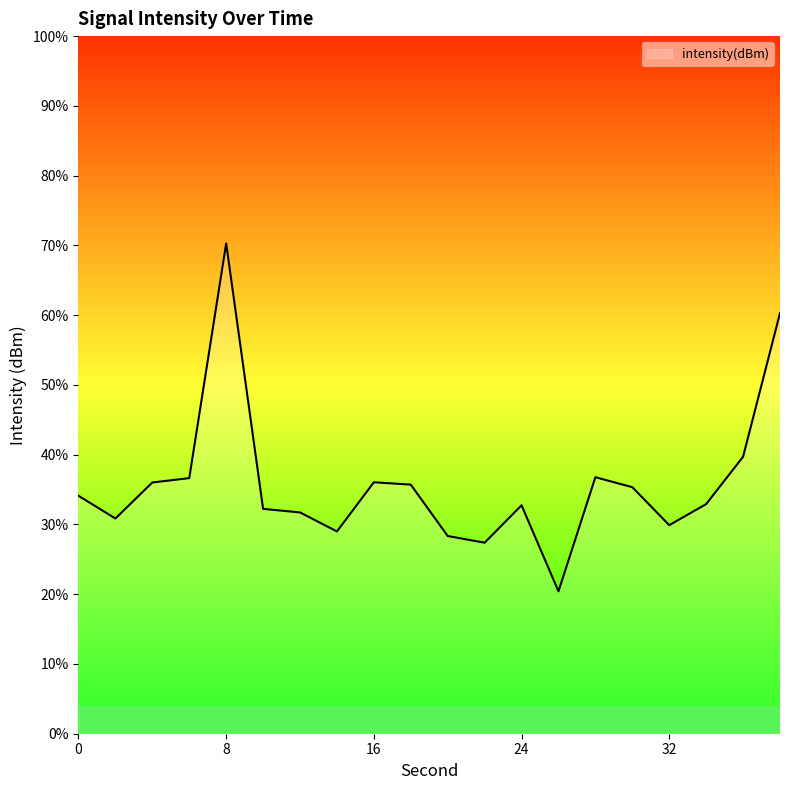

True or false: the data shows -85.3 at 2.

False